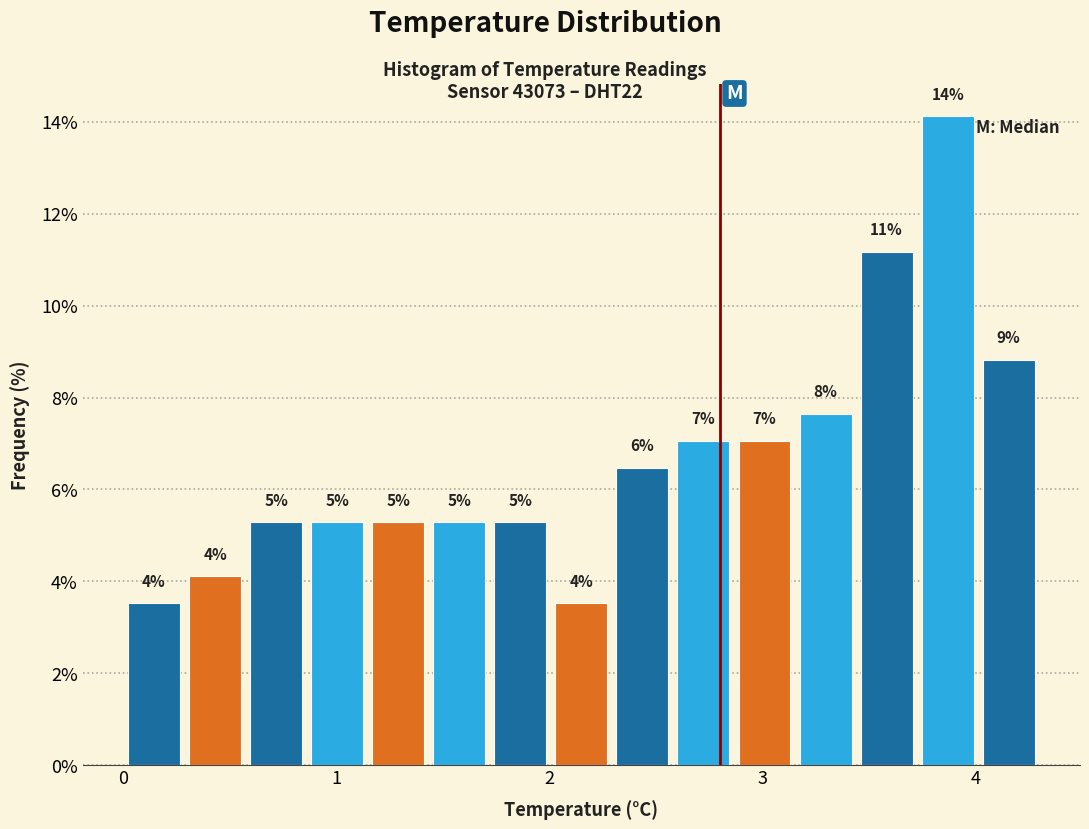

Read against the x-axis, roughly where is the centre of the tallest bar?

3.9